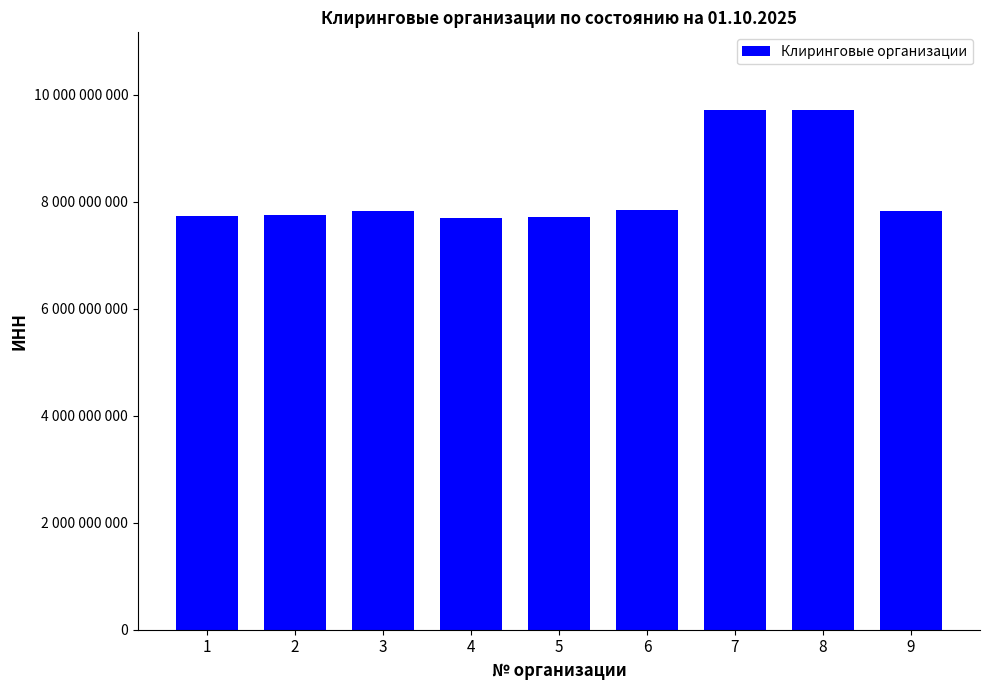

Reading left to right, transcribe all the data shown in this chart.

1=7725117665	2=7750004023	3=7825331045	4=7702165310	5=7713387530	6=7840389730	7=9707019771	8=9704189084	9=7816751910